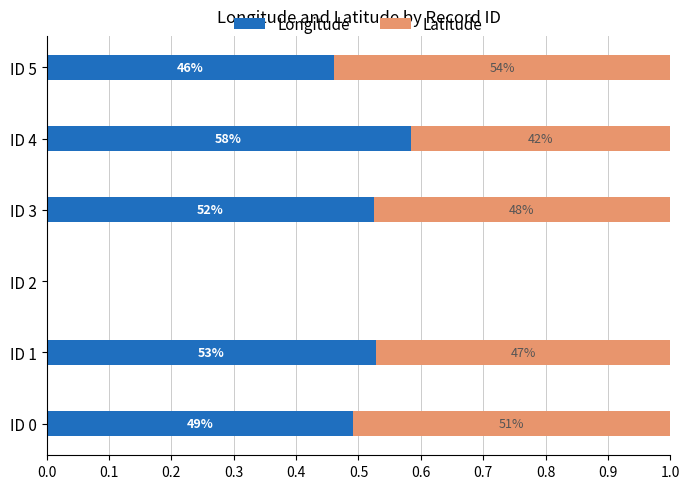

What is the minimum value for Longitude?

0.5